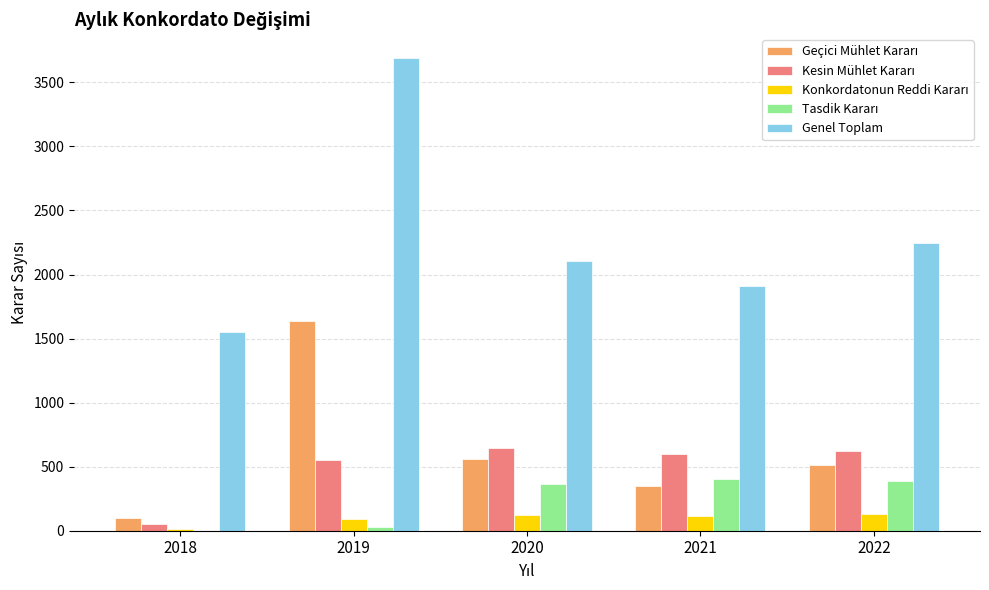

What is the total value across all series at 2020?

3795